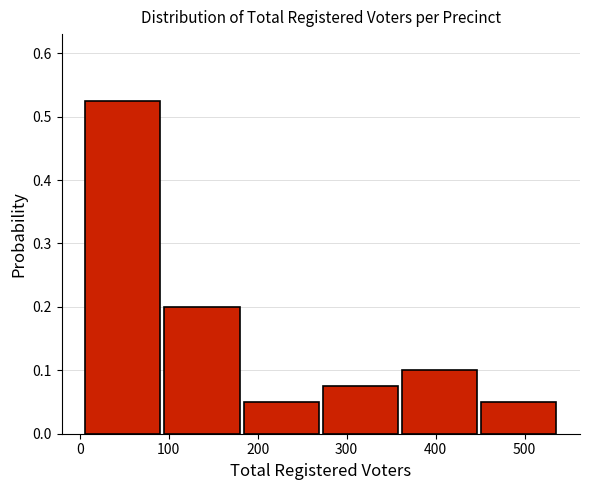

Reading left to right, transcribe this chart: for each bar, give the range it covers on the x-axis and its height. Neither the bar edges nor the heights are printed on the chart, so give them approximately, as read against the axes.

4 to 93: 0.53
93 to 182: 0.20
182 to 271: 0.05
271 to 360: 0.08
360 to 449: 0.10
449 to 538: 0.05